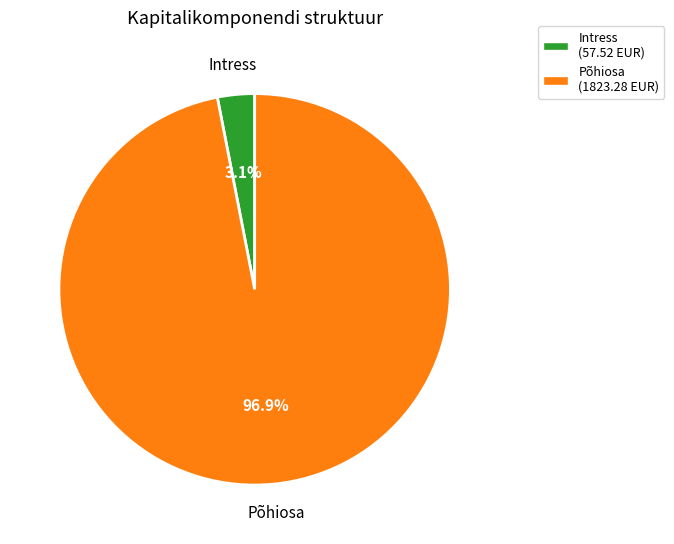

Is there any slice that represents more than half of the pie?

Yes